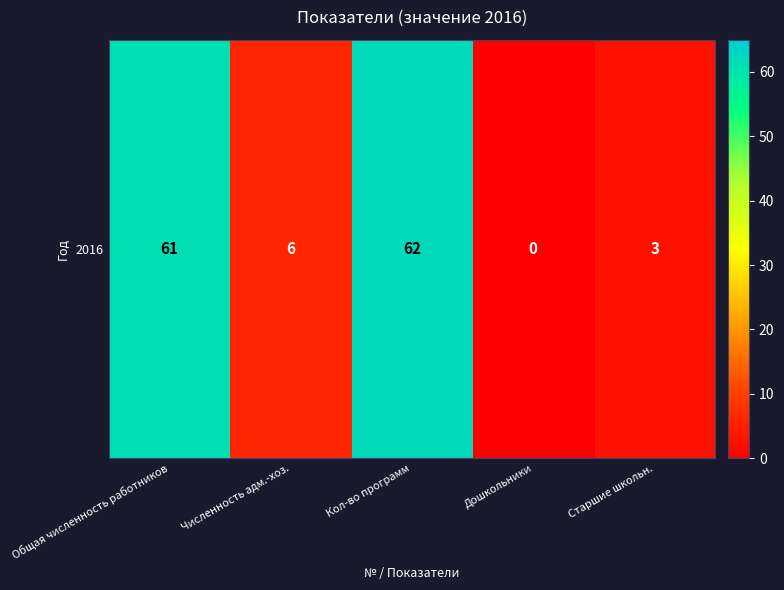

Count the number of data series in this chart.

1